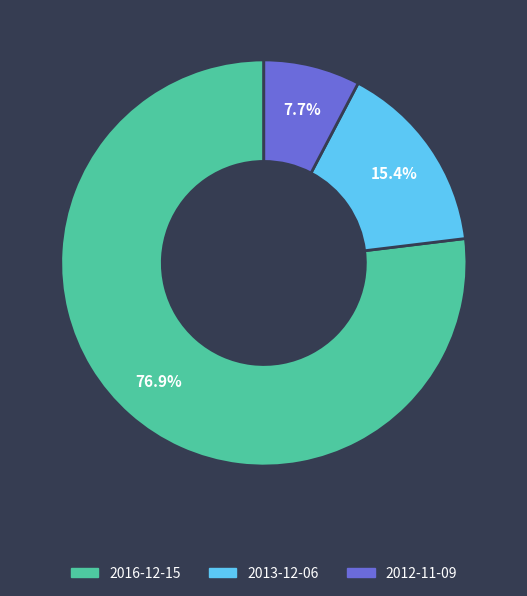

How many segments does this pie chart have?

3